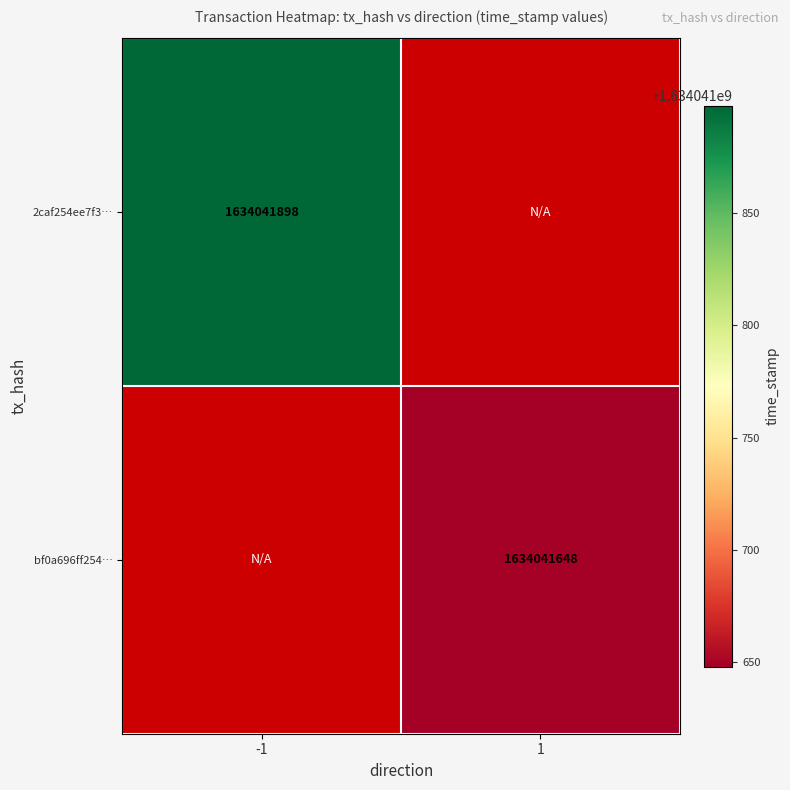

The value of bf0a696ff254d10061b2751d90d666b10f84cb4 at 0 is 597605366. True or false?

False